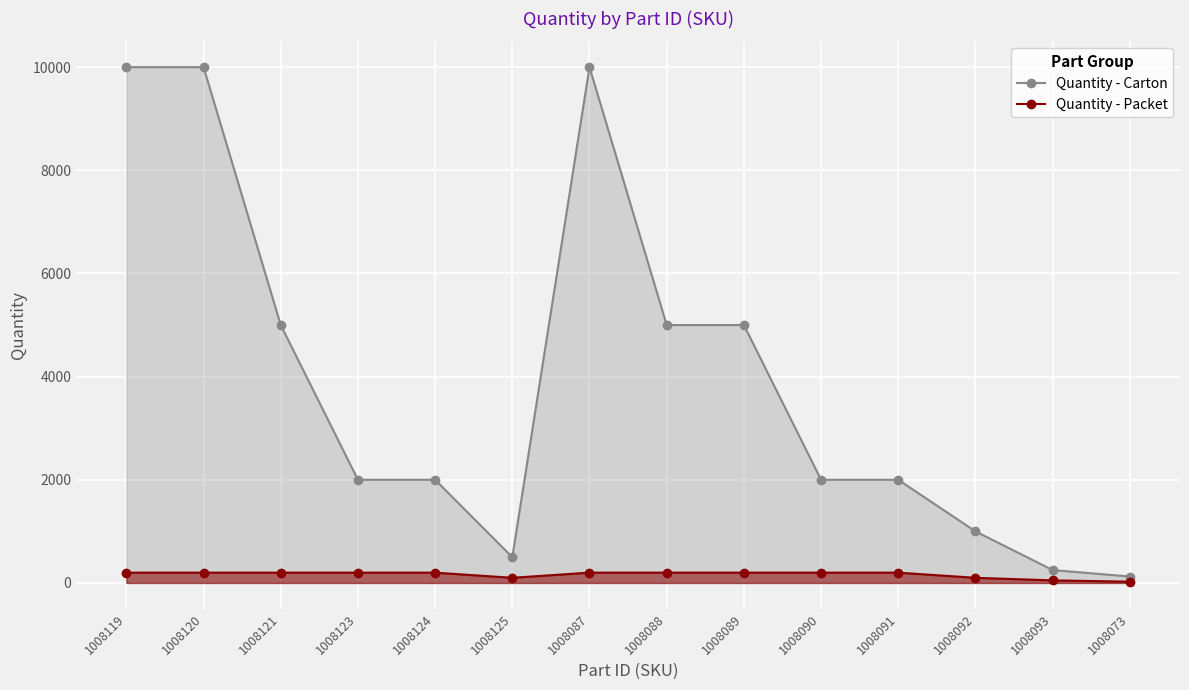

Is it true that Quantity - Packet equals 153 at 1008092?

False